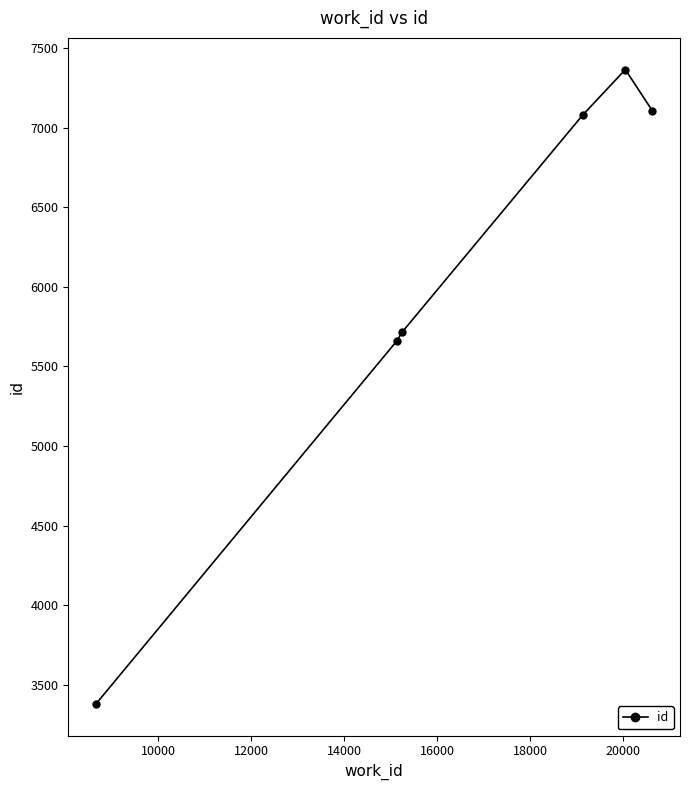

Reading left to right, extract all data points from this chart.

3380	5658	5718	7080	7365	7108